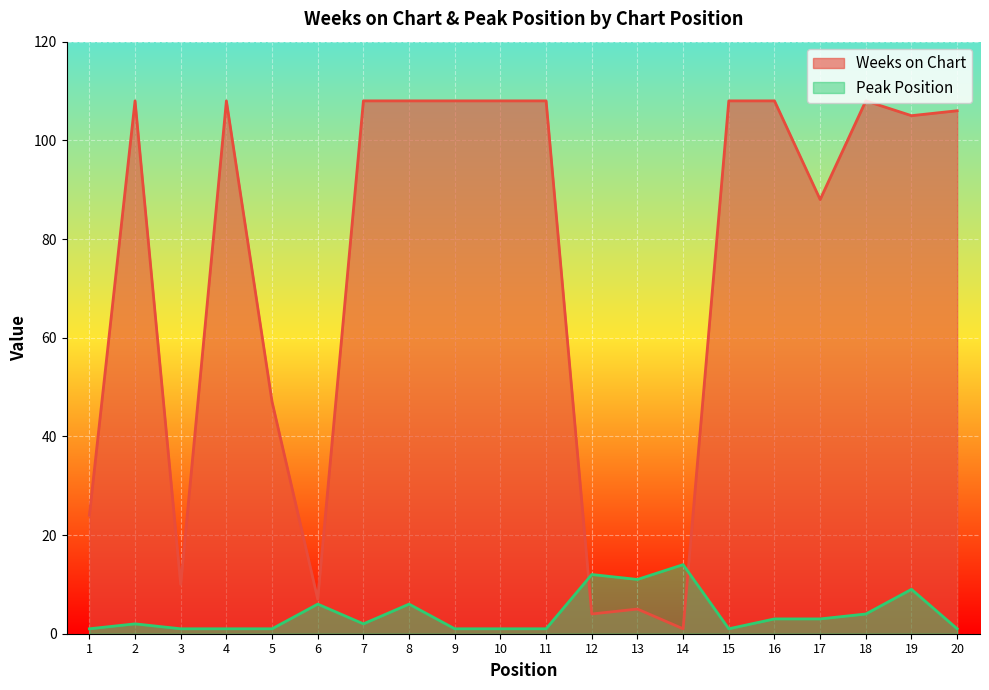

What are all the series names shown in the legend?

Weeks on Chart, Peak Position